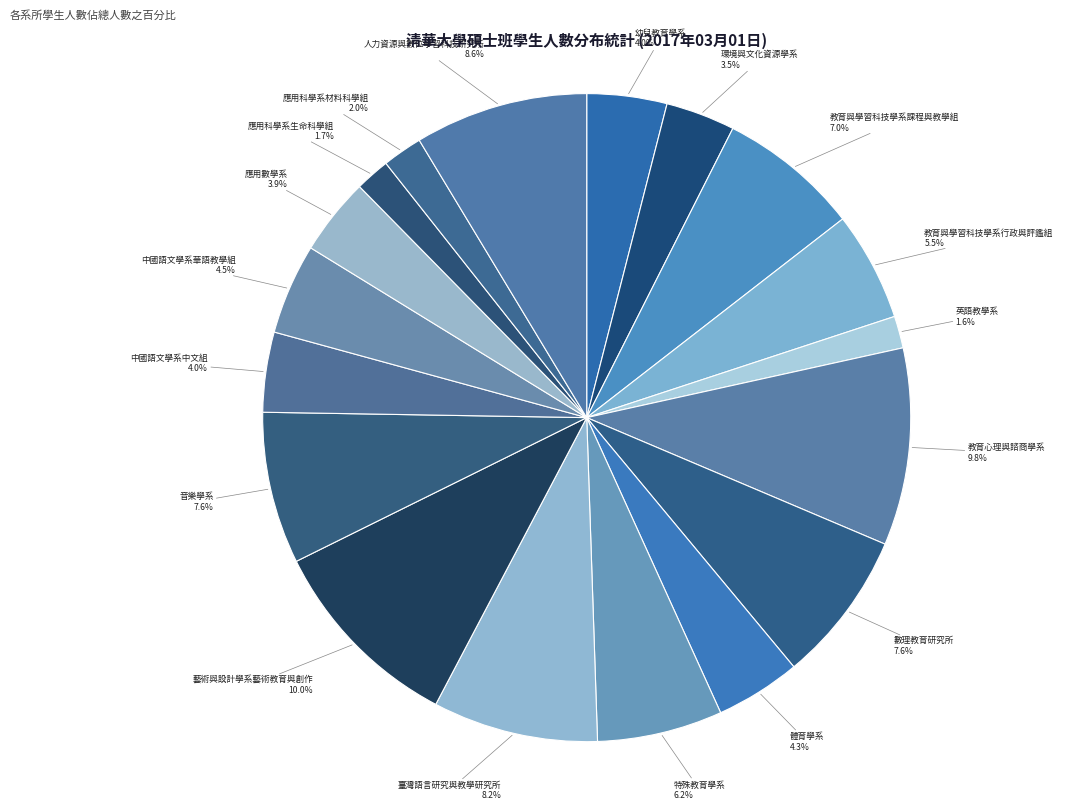

How many slices are in this pie chart?

18